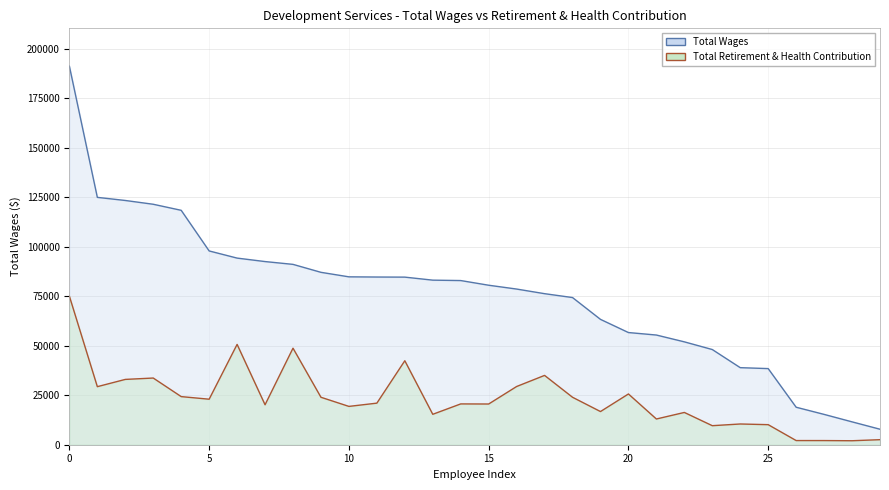

Reading left to right, list all the values displayed in this chart.

Total Wages: Director Of Development Services=191141	City Engineer=124905	City Planner=123332	City Engineer=121420	Senior Civil Engineer=118365	Associate Civil Engineer=97850	Special Projects Engineer=94235	Associate Civil Engineer=92486	Lead Engineering Inspector=91068	Senior Management Analyst=87052	Construction Project Manager=84773	Senior Planner=84676	Associate Planner=84626	Management Analyst=83101	Engineering Inspector=82898	Engineering Inspector=80536	Code Compliance Officer=78604	Associate Planner=76272	Code Compliance Officer=74314	Associate Civil Engineer=63297	Administrative Assistant III=56644	Senior Administrative Assistant=55386	Administrative Assistant III=51949	Assistant Engineer=48066	Engineering Technician I=38911	Assistant Planner=38440	Development Services Aide=18930	Associate Planner=15316	Assistant Engineer=11549	Engineering Technician I=7822
Total Retirement & Health Contribution: Director Of Development Services=75003	City Engineer=29316	City Planner=32980	City Engineer=33672	Senior Civil Engineer=24297	Associate Civil Engineer=22982	Special Projects Engineer=50659	Associate Civil Engineer=20185	Lead Engineering Inspector=48746	Senior Management Analyst=23961	Construction Project Manager=19352	Senior Planner=20995	Associate Planner=42405	Management Analyst=15363	Engineering Inspector=20605	Engineering Inspector=20559	Code Compliance Officer=29396	Associate Planner=35002	Code Compliance Officer=23962	Associate Civil Engineer=16750	Administrative Assistant III=25628	Senior Administrative Assistant=12990	Administrative Assistant III=16297	Assistant Engineer=9613	Engineering Technician I=10469	Assistant Planner=10128	Development Services Aide=2103	Associate Planner=2099	Assistant Engineer=2011	Engineering Technician I=2549